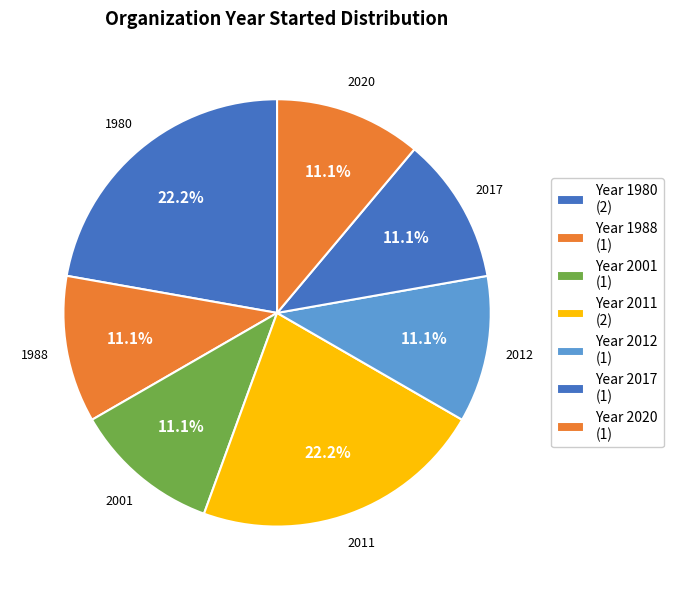

How many segments does this pie chart have?

7